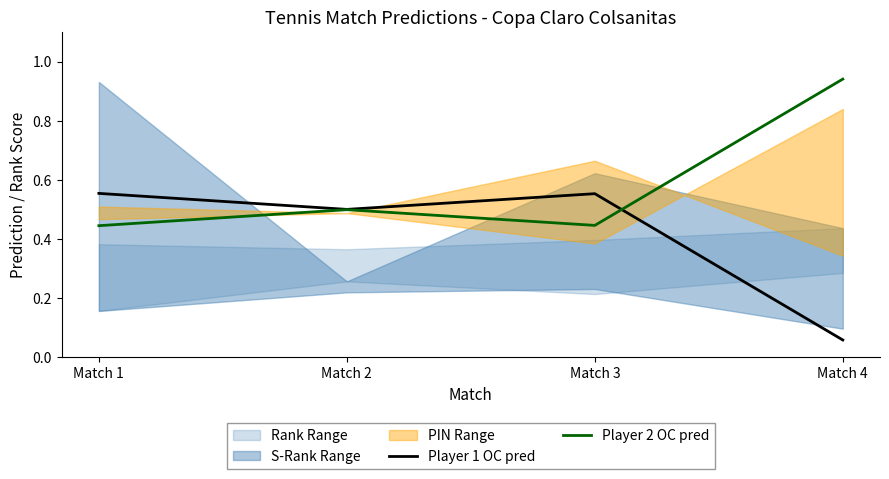

At which category does the chart reach its minimum across all series?

Match 4